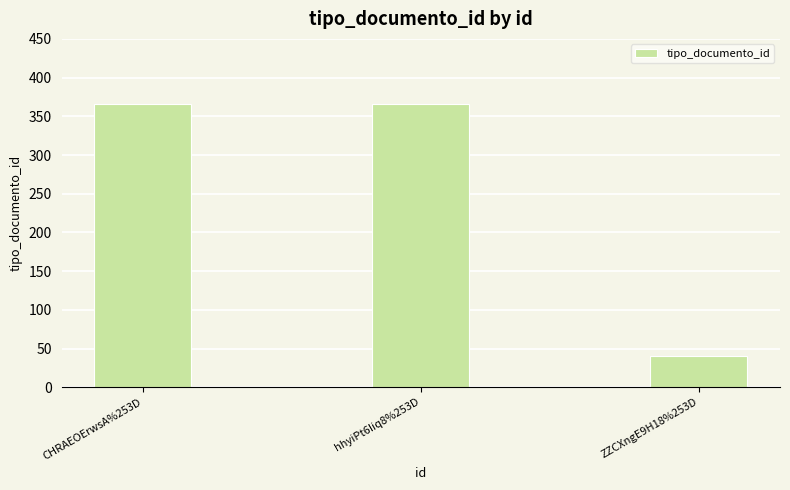

Which category has the lowest value across all series?

ZZCXngE9H18%253D